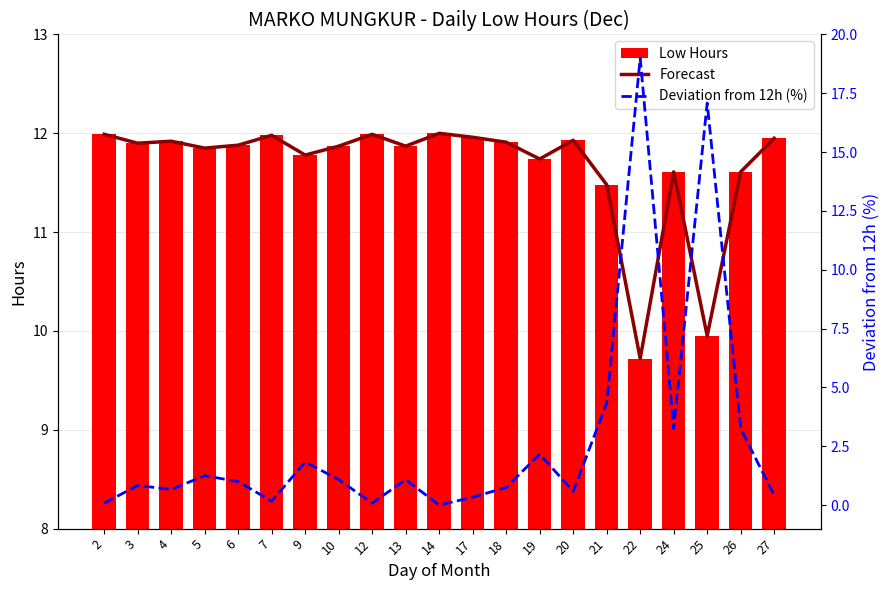

Is it true that Deviation from 12h (%) equals 0.3 at 17?

True